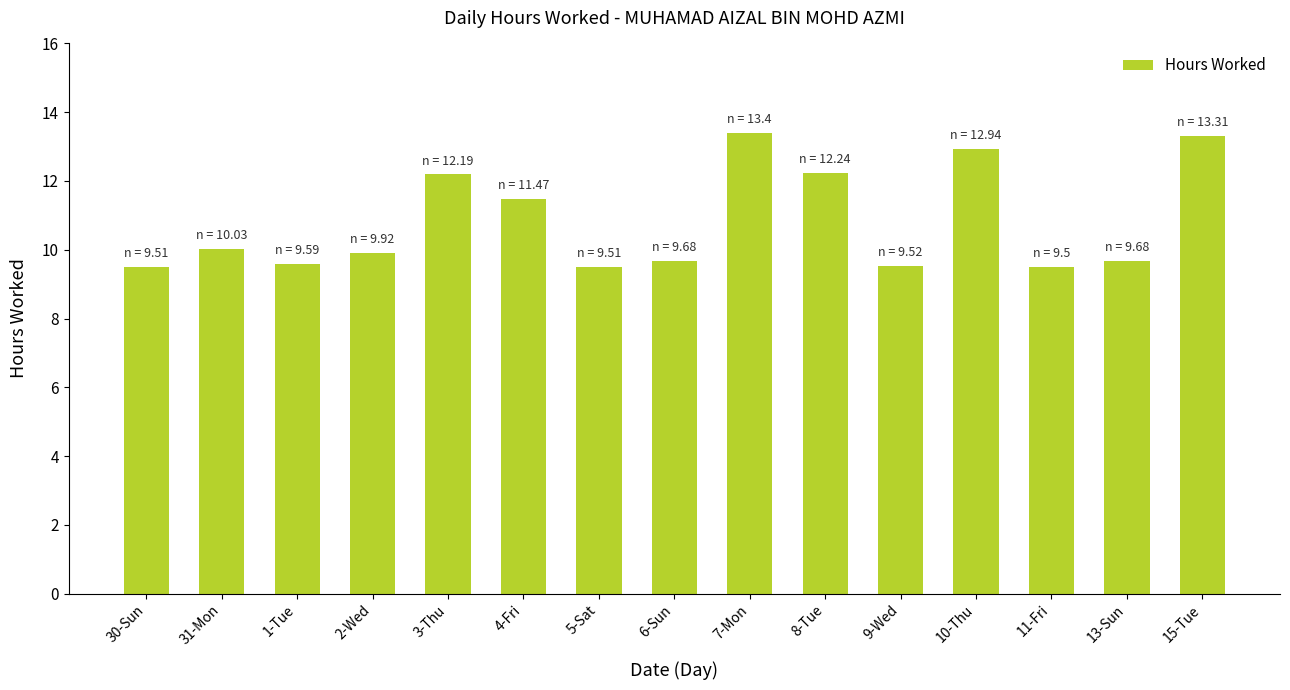

Does the chart contain stacked bars?

No